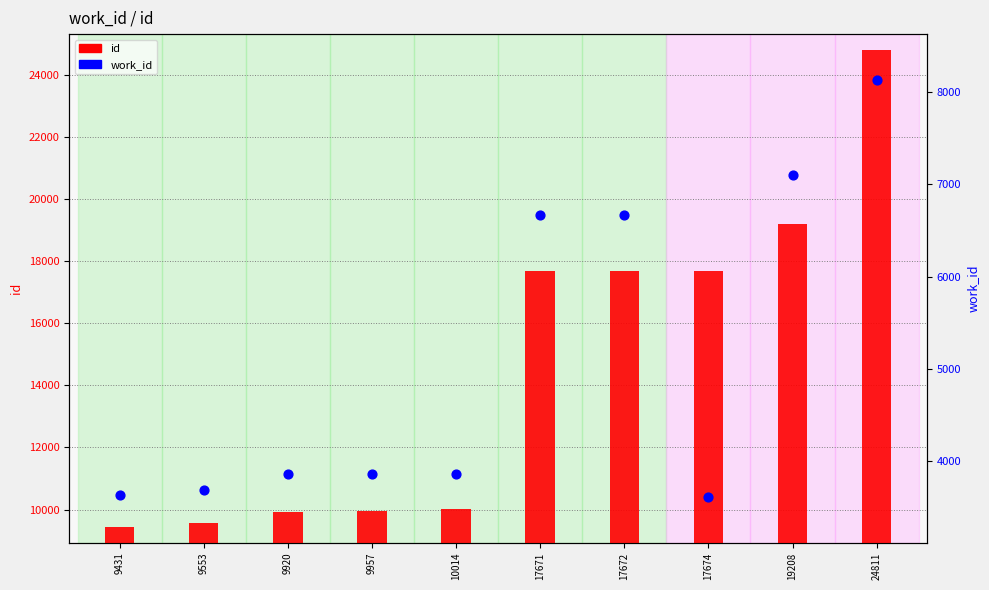

What are all the series names shown in the legend?

id, work_id